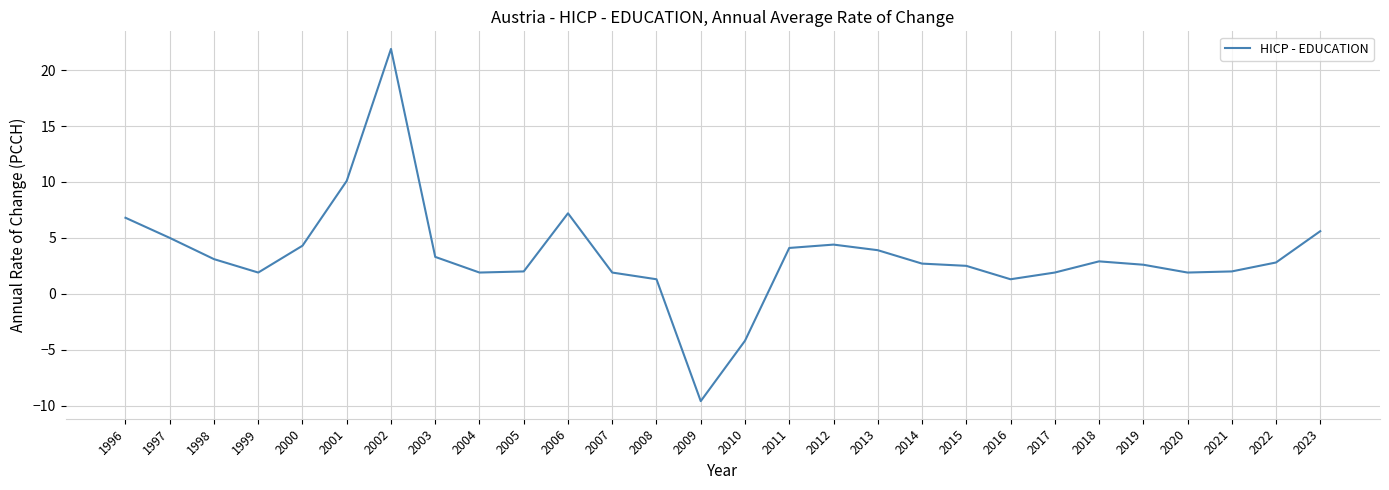

The chart shows a value of 7.2 at 2006. True or false?

True